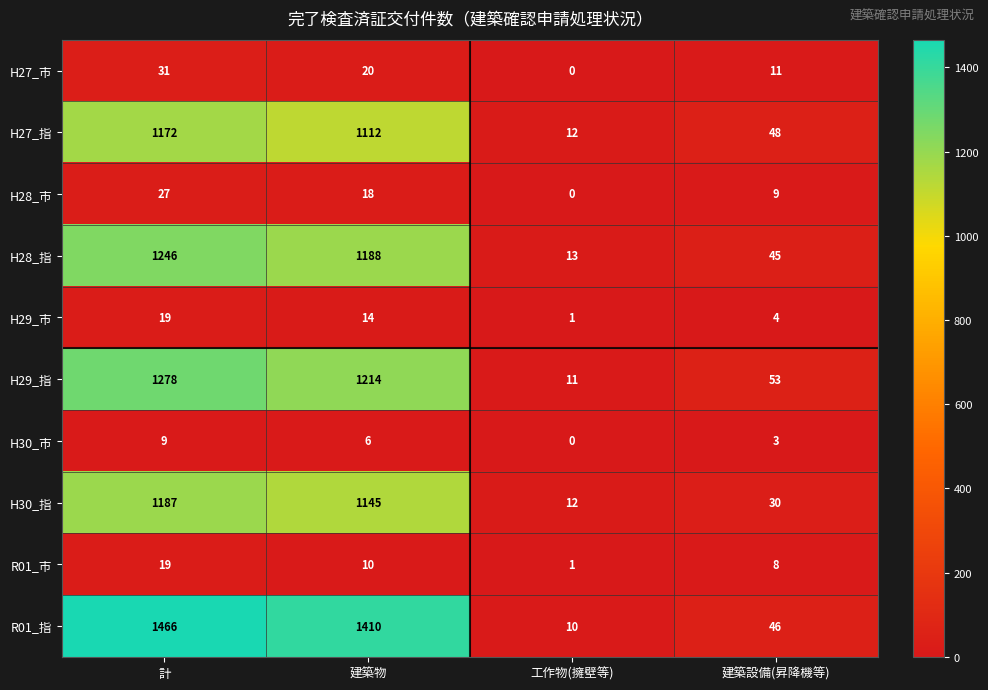

What is the maximum value for H30_市?

9